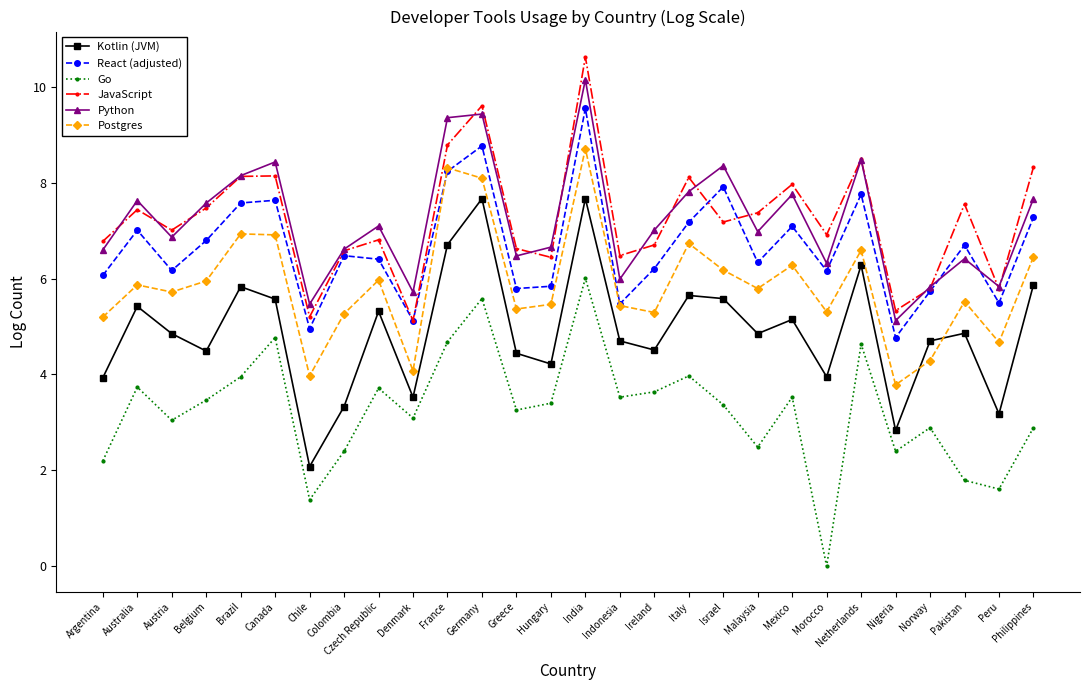

Where is the first local minimum for Go?

Austria